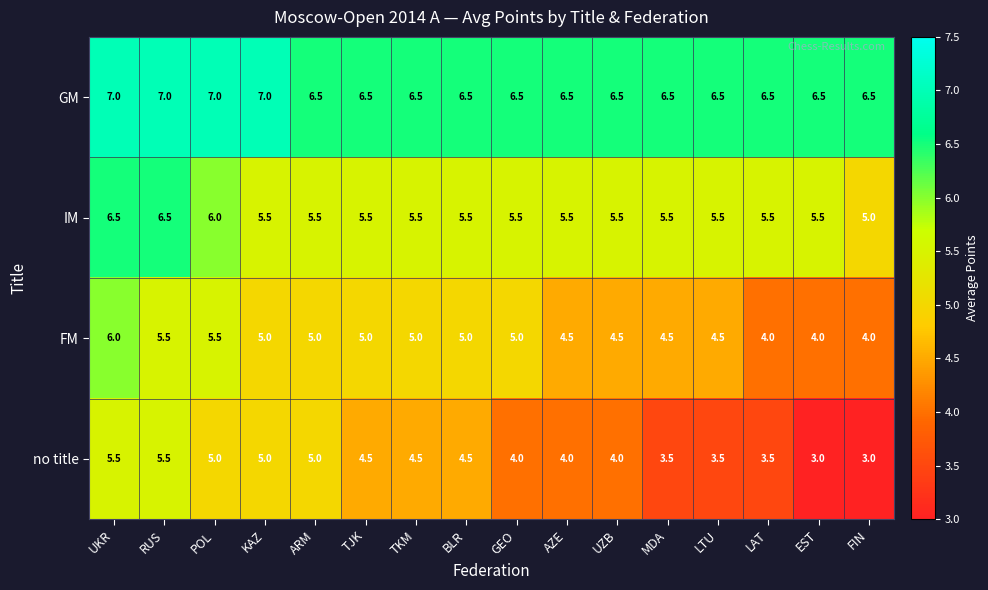

What is the minimum value shown in the chart?

3.0